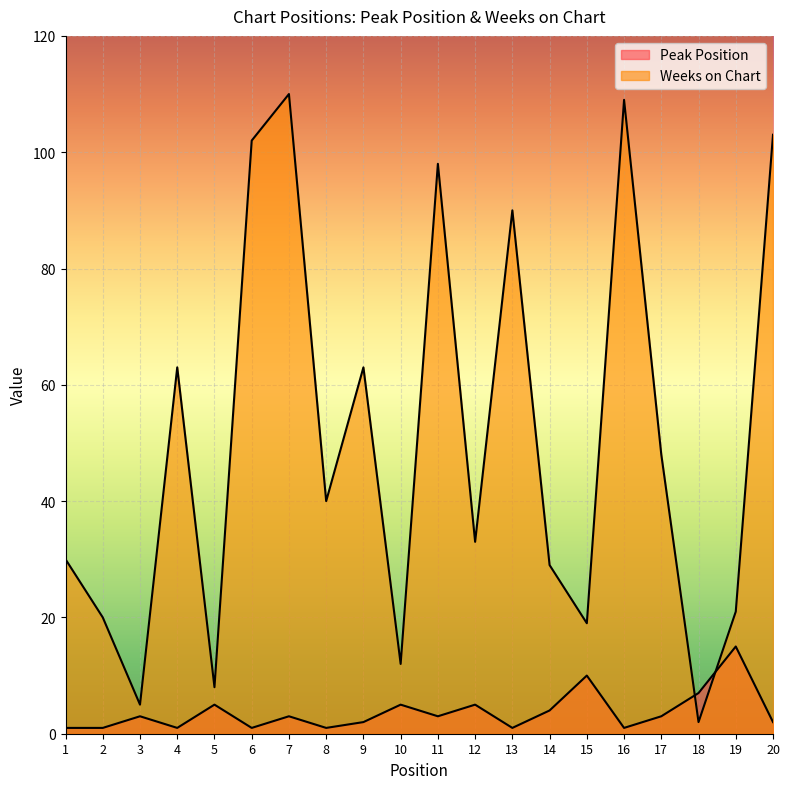

How many data points in Weeks on Chart are less than 40?

10